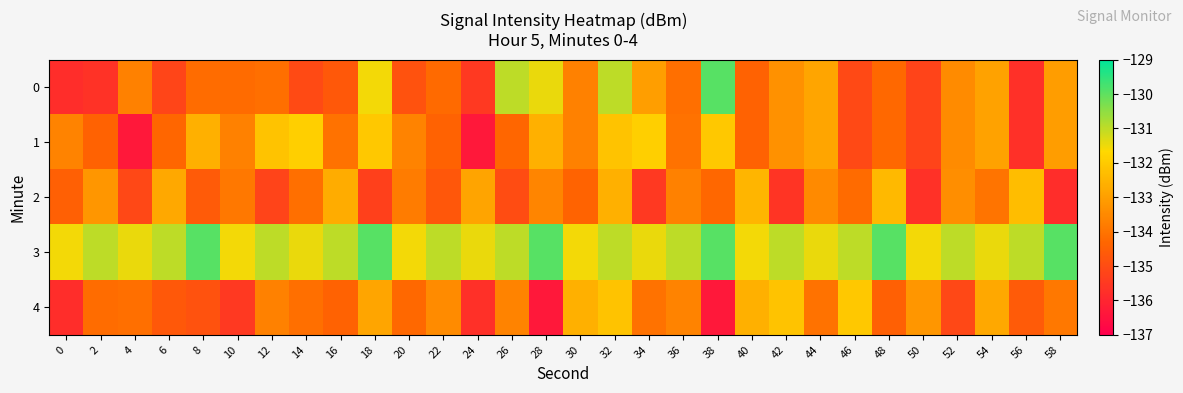

What is the difference between the highest and lowest values at 52?

4.1